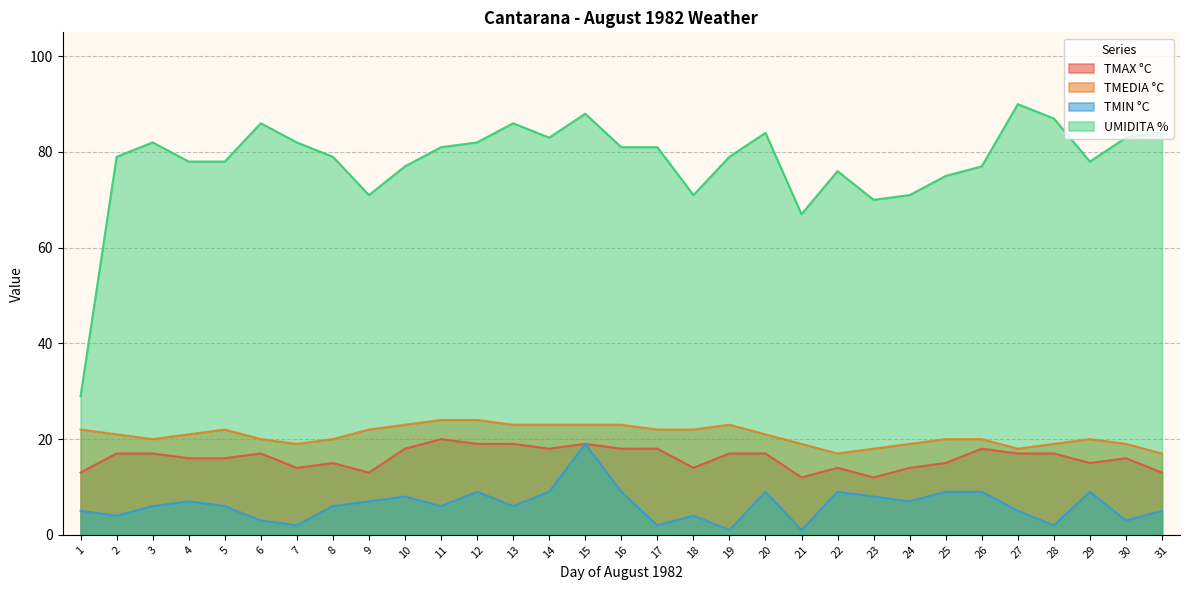

What is the maximum value for TMIN °C?

19